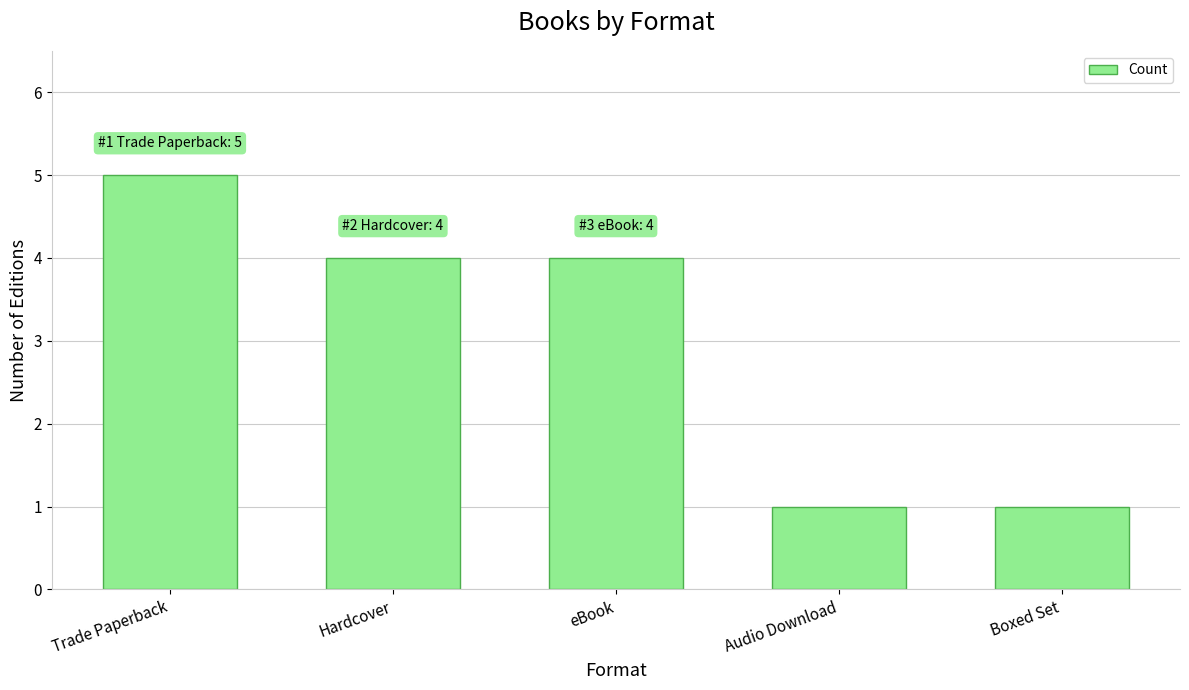

What is the average value?

3